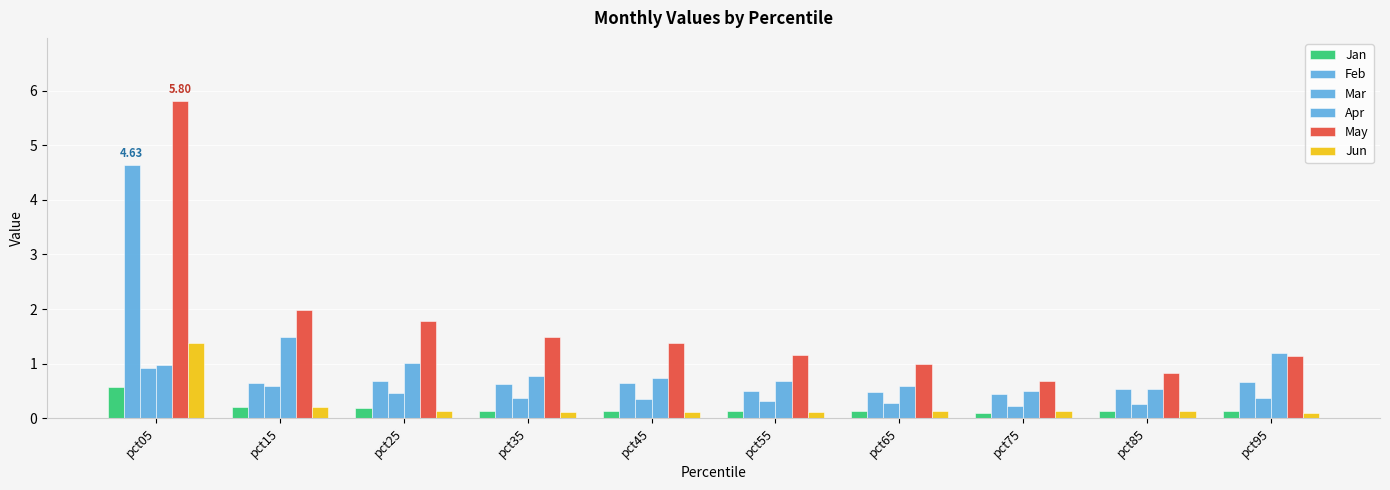

Does the chart contain stacked bars?

No